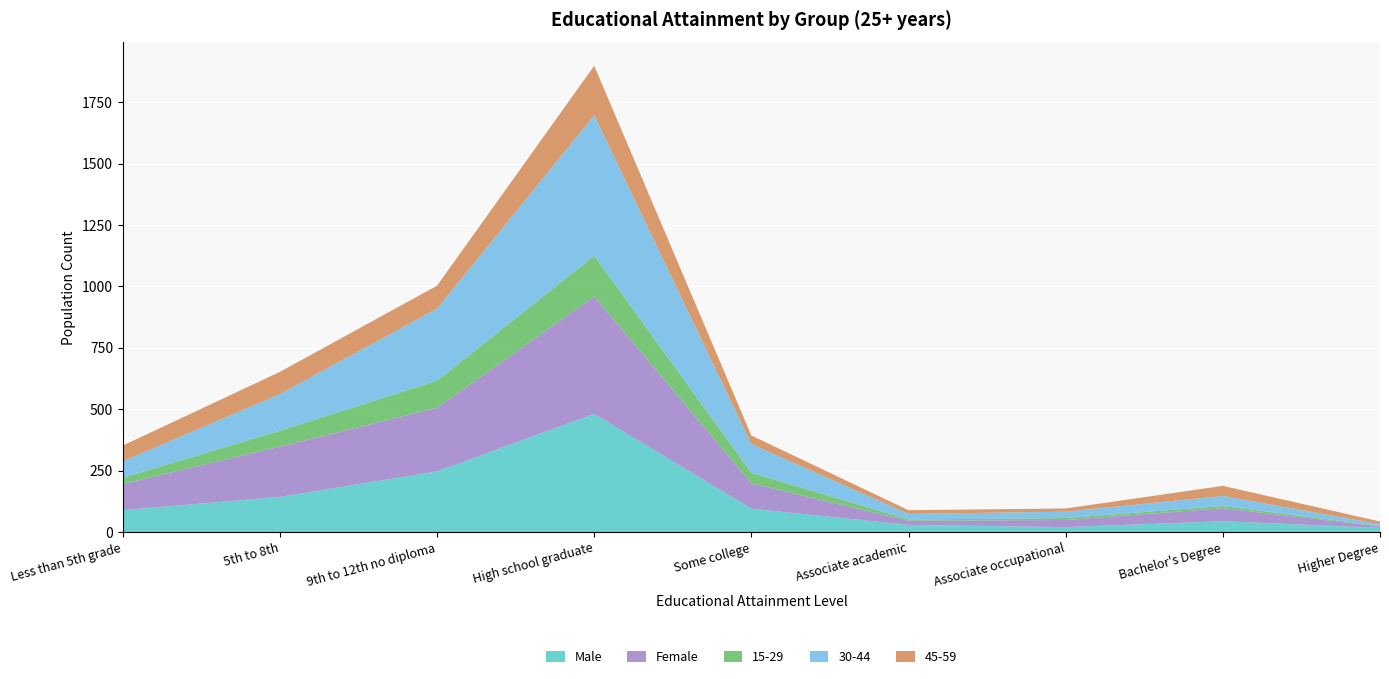

Reading left to right, transcribe all the data shown in this chart.

Total: 196	348	506	959	198	46	49	97	23
Male: 89	143	247	481	95	29	20	44	17
Female: 107	205	259	478	103	17	29	53	6
15-29: 25	64	110	166	43	5	8	9	2
30-44: 67	150	294	572	117	23	26	41	7
45-59: 64	90	93	201	35	15	13	41	11